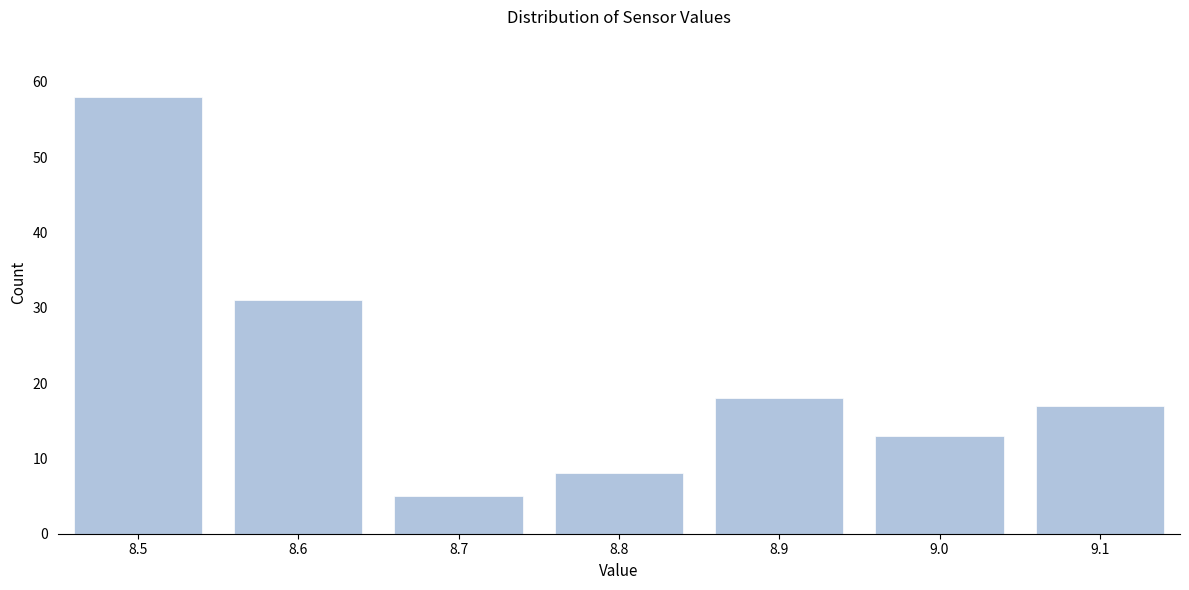

Reading left to right, transcribe all the data shown in this chart.

58	31	5	8	18	13	17